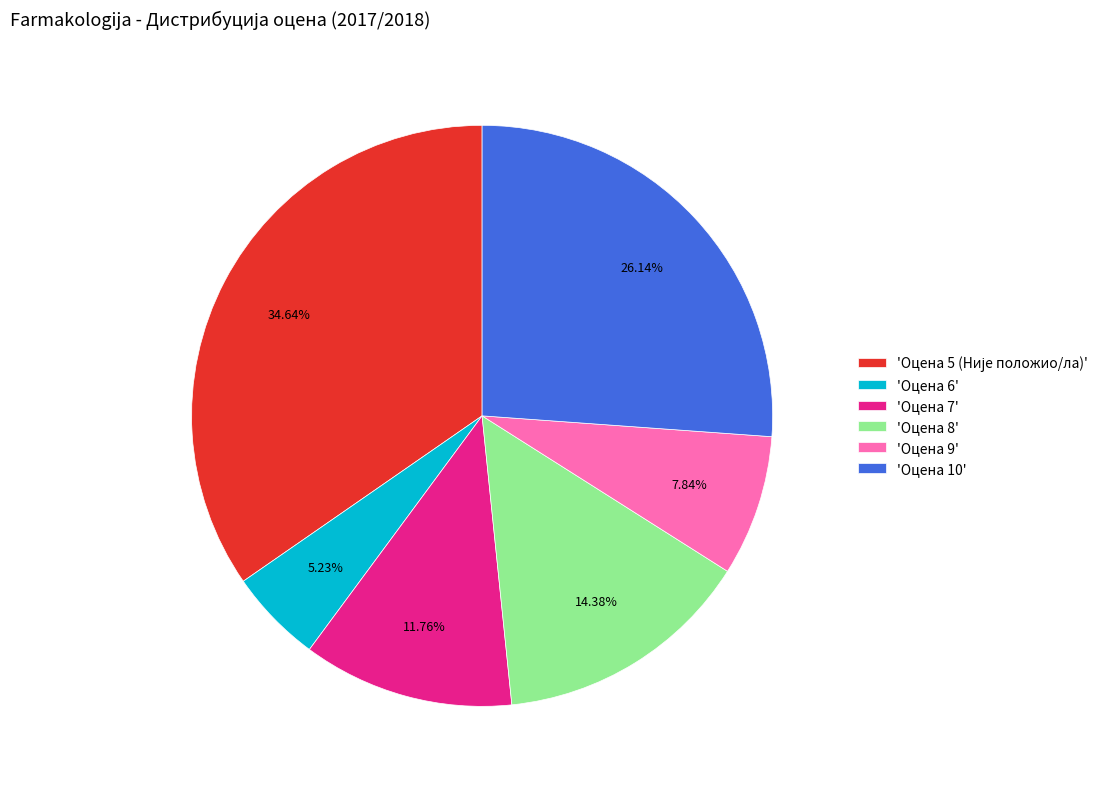

Between 'Оцена 8' and 'Оцена 9', which is larger?

'Оцена 8'